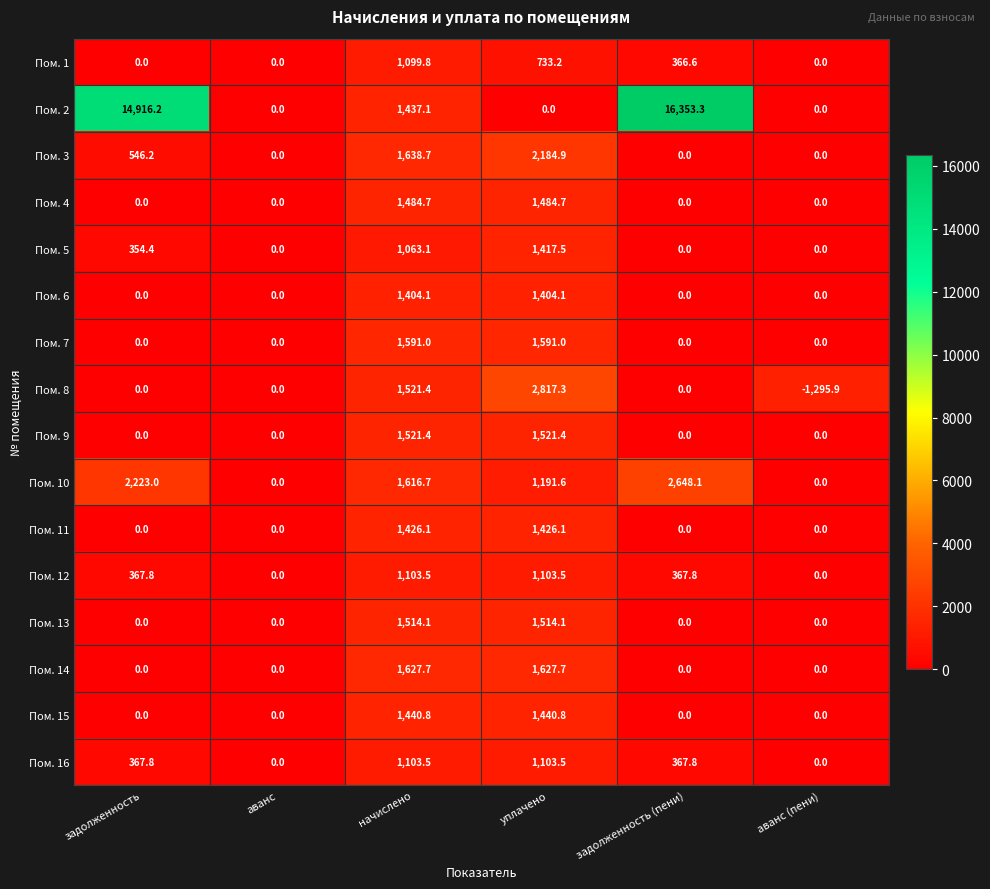

Which series has the widest spread of values?

Пом. 2